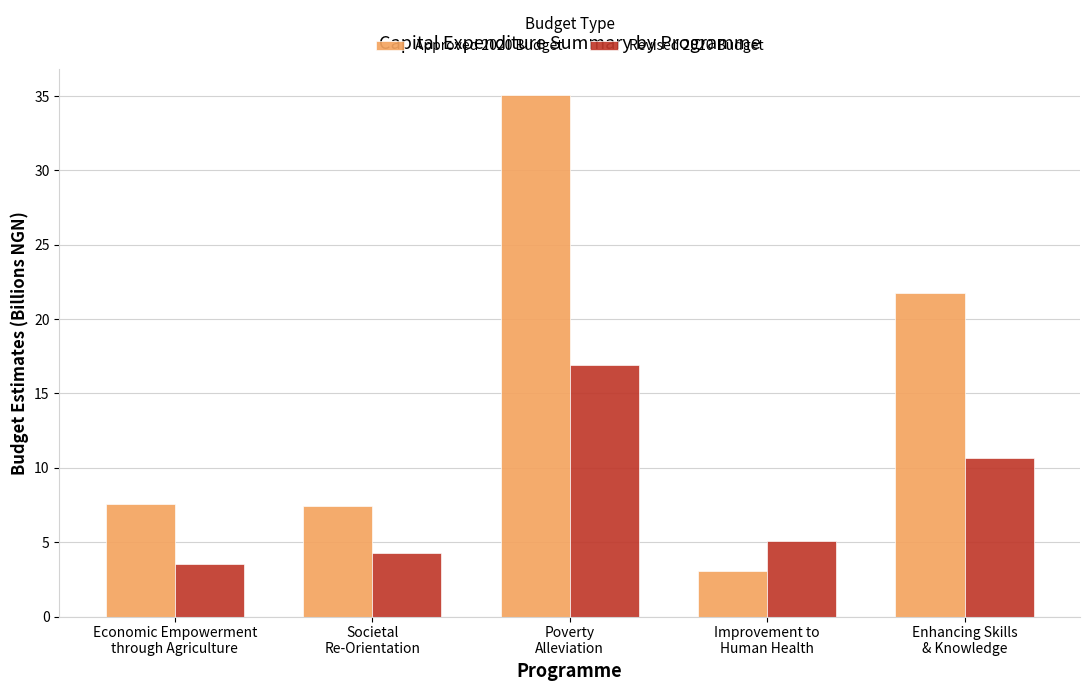

The value of Approved 2020 Budget at Improvement to
Human Health is 1.7. True or false?

False